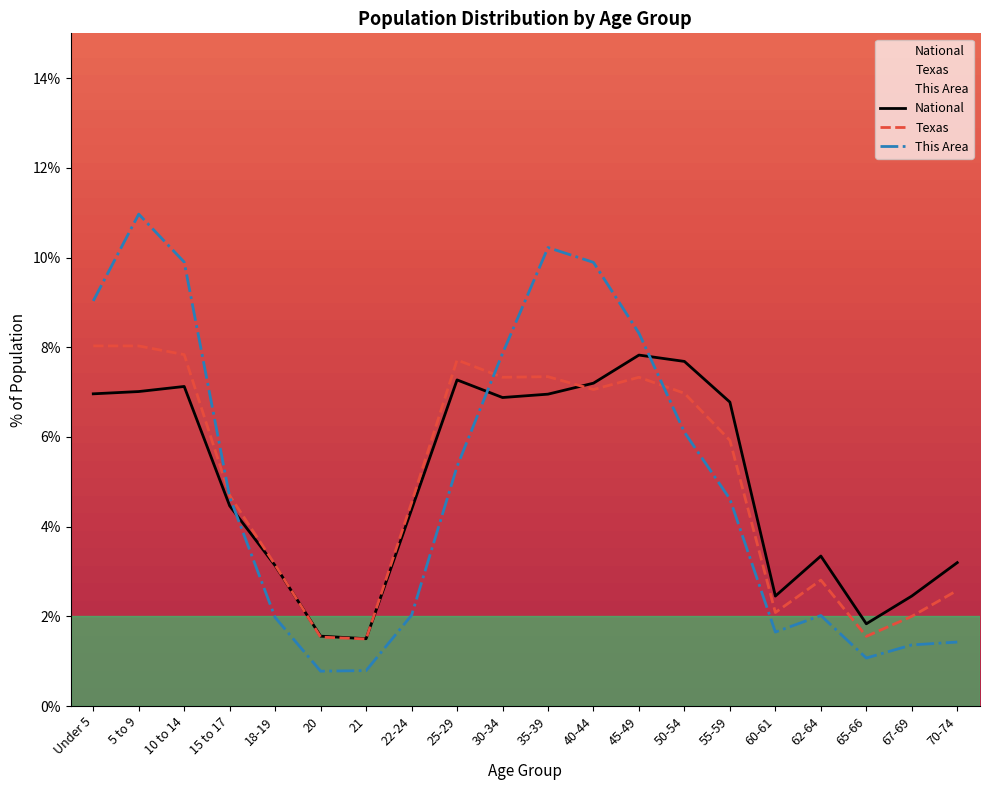

Where do Texas and This Area first cross each other?

10 to 14 and 15 to 17